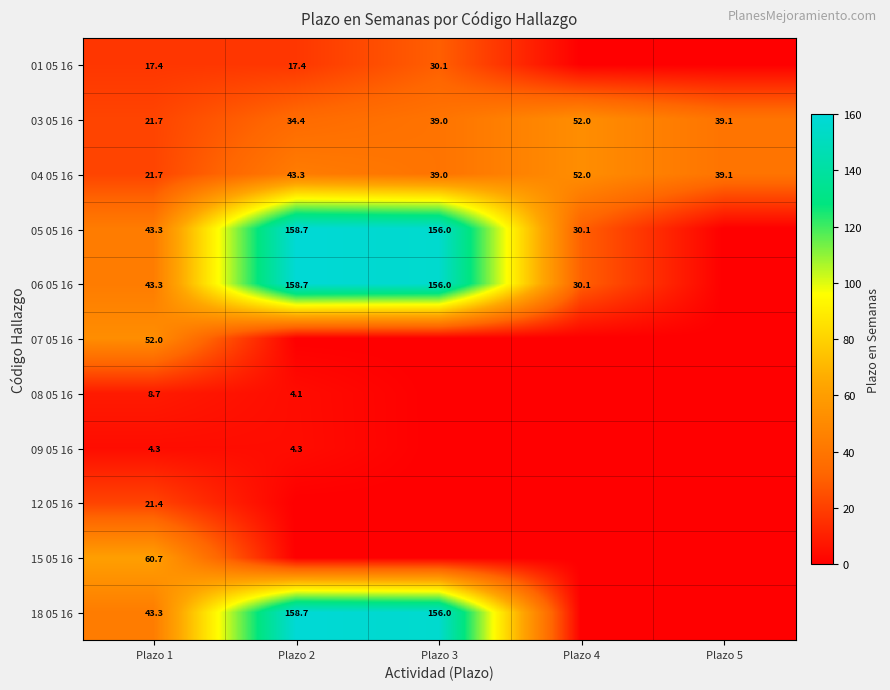

At how many categories does at least one series exceed 143?

2